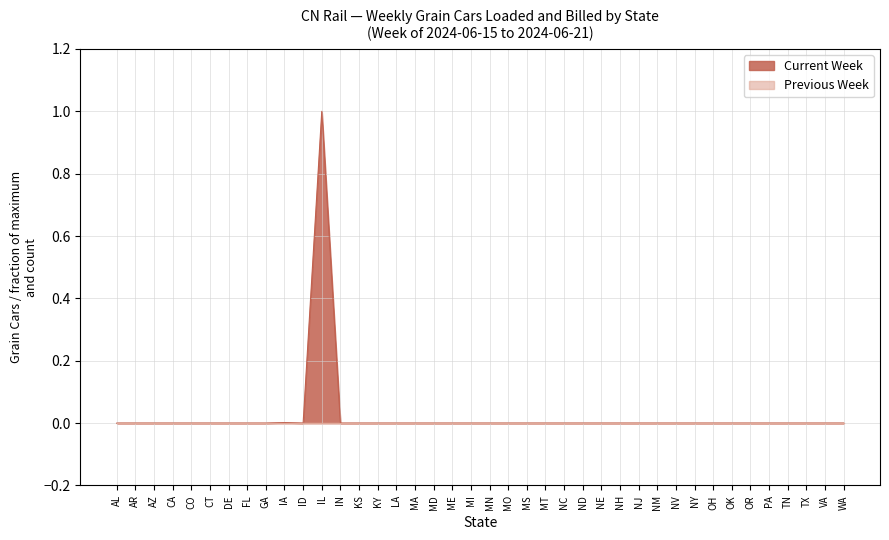

Rank the categories by value from highest to lowest.

IL, IA, AL, AR, AZ, CA, CO, CT, DE, FL, GA, ID, IN, KS, KY, LA, MA, MD, ME, MI, MN, MO, MS, MT, NC, ND, NE, NH, NJ, NM, NV, NY, OH, OK, OR, PA, TN, TX, VA, WA